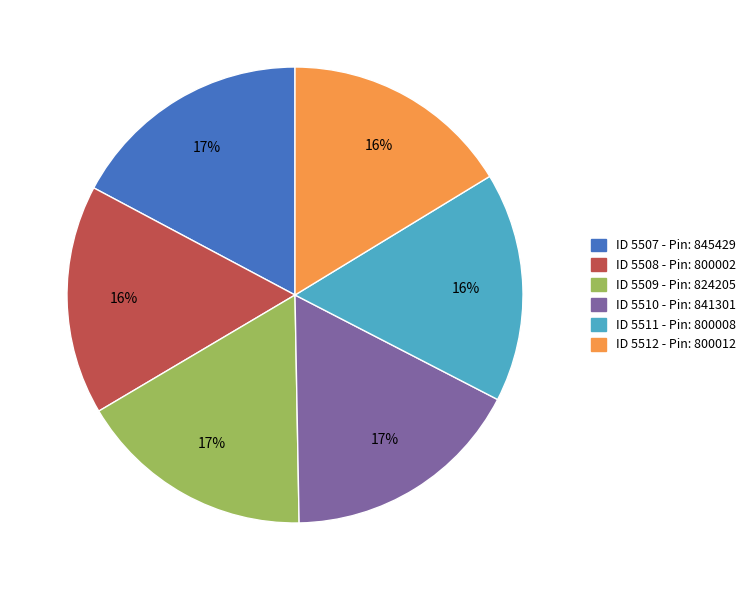

What is the ratio of the value at ID 5511 - Pin: 800008 to the value at ID 5512 - Pin: 800012?

1.0